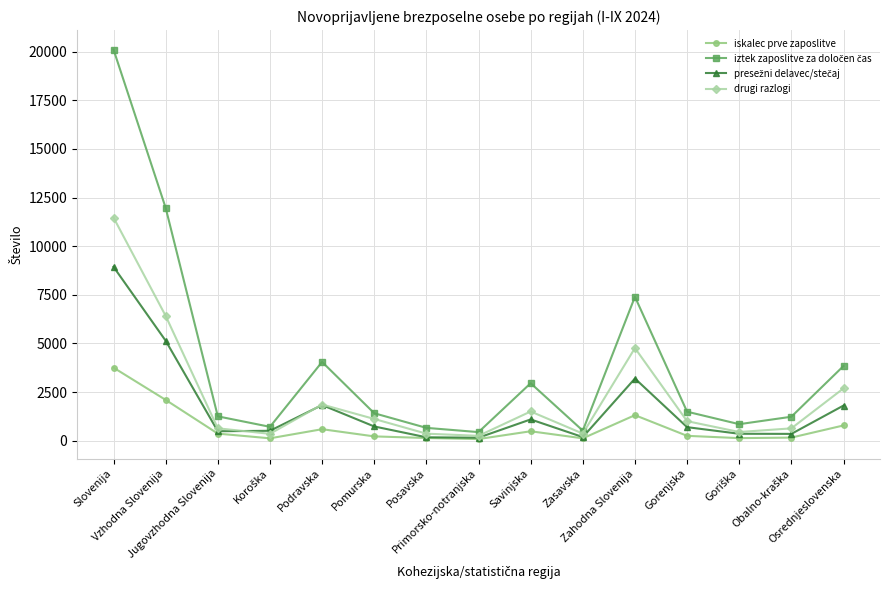

What is the maximum value shown in the chart?

20112